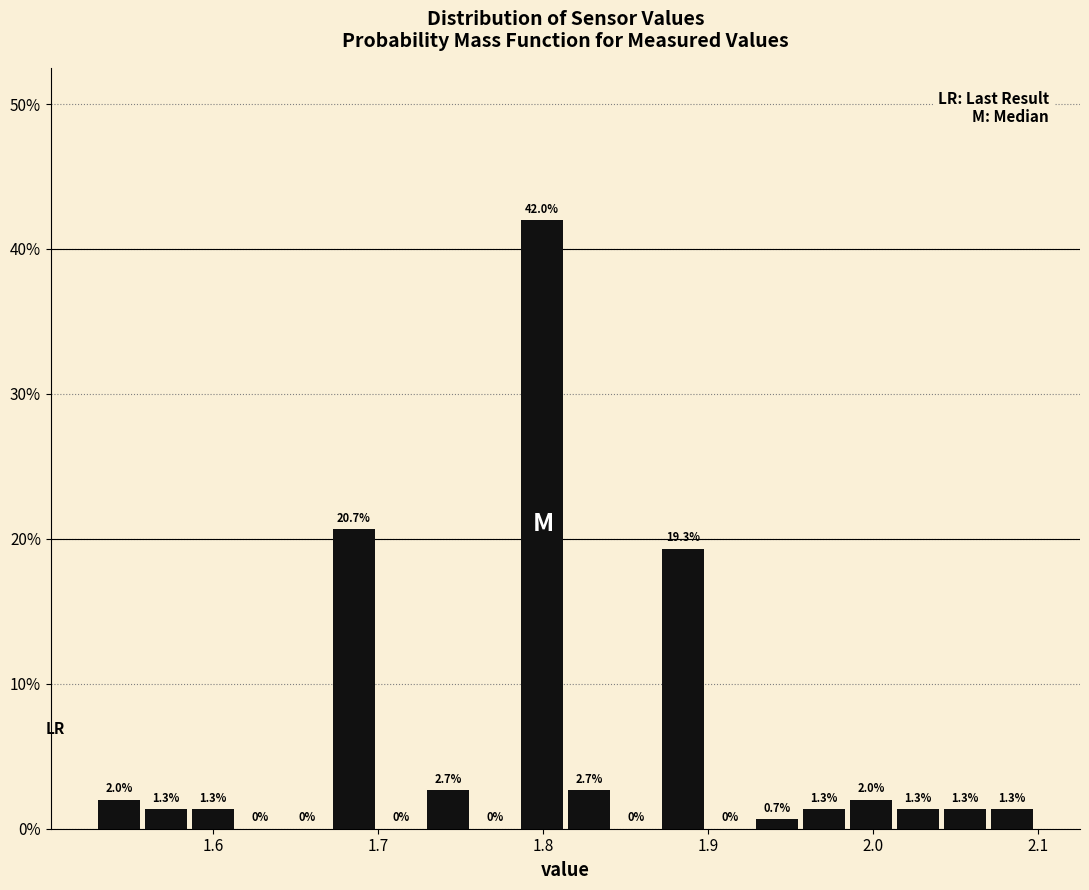

Around what value on the x-axis is the tallest bar? Give the approximate position of its centre, as read against the axis.

1.80